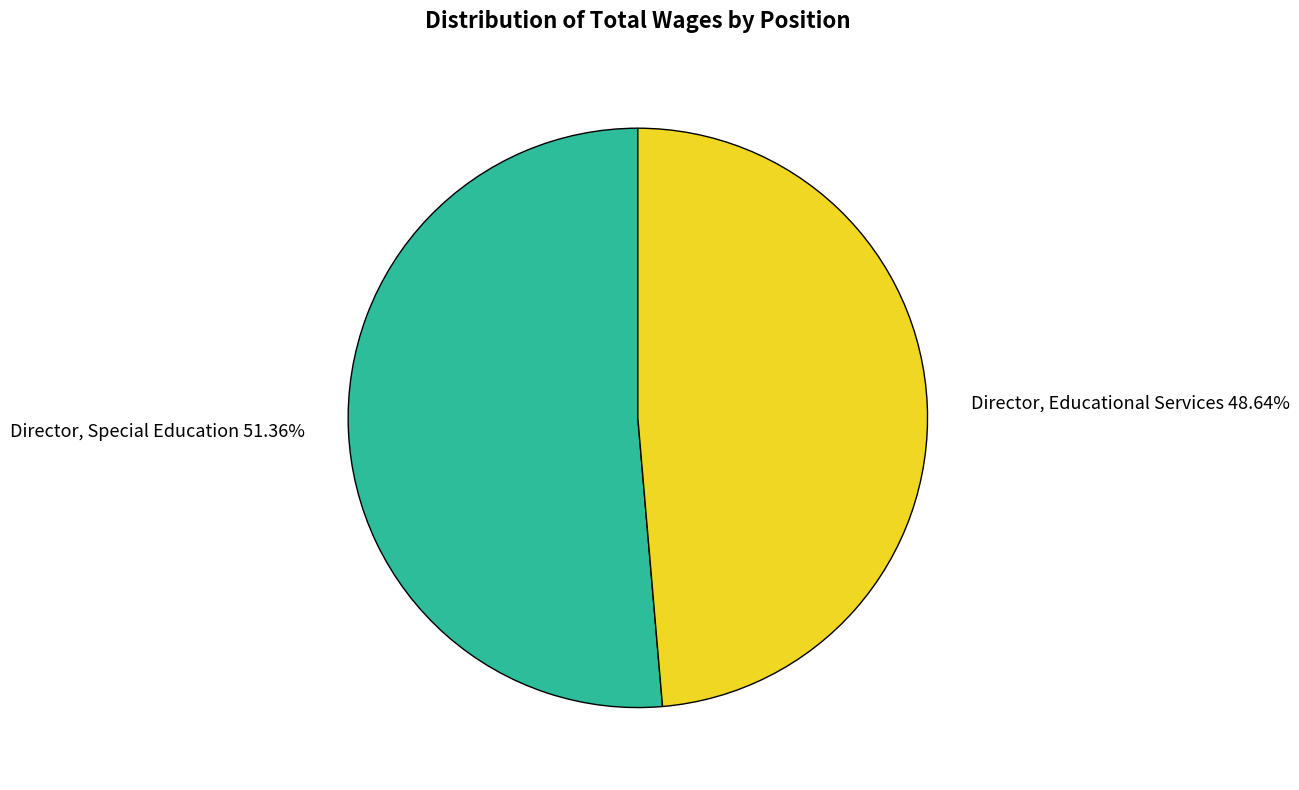

What is the largest slice in the pie chart?

Director, Special Education